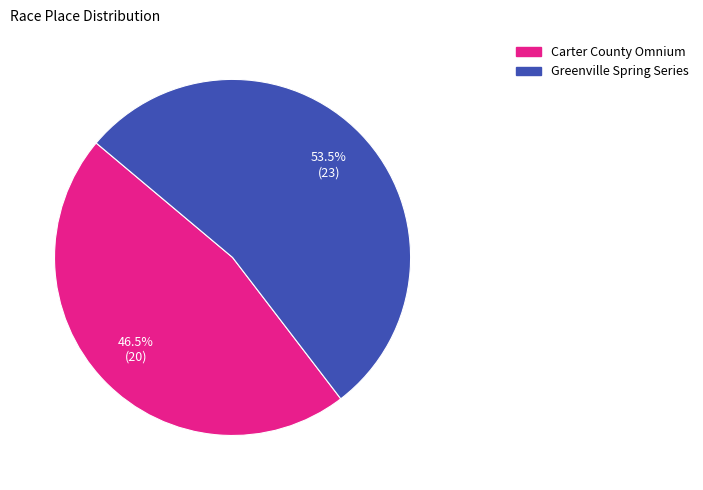

Which category accounts for the majority?

Greenville Spring Series